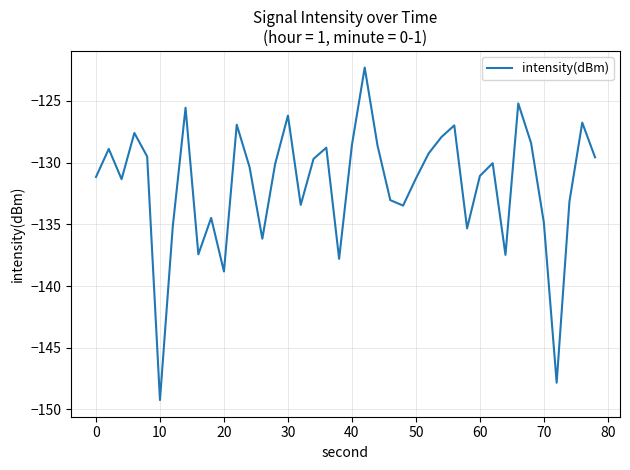

What is the smallest value displayed?

-149.2